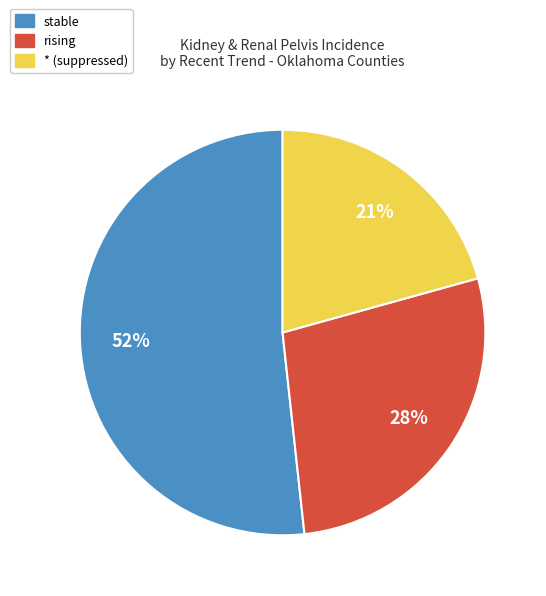

To the nearest percent, what is the difference between the largest and smallest slice percentages?

31%